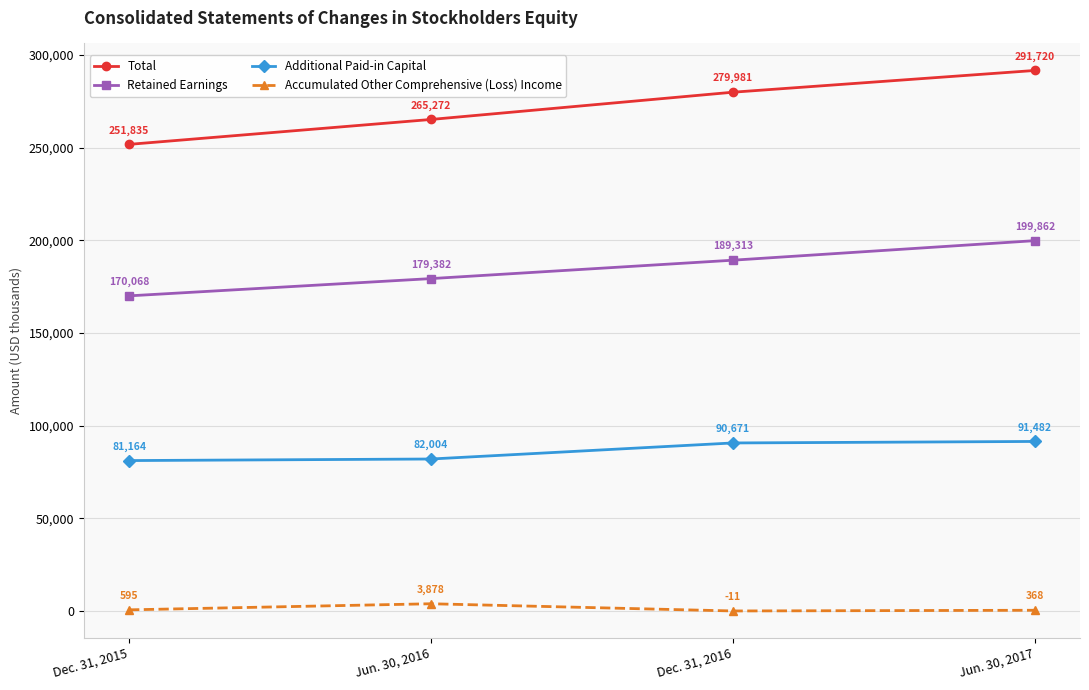

What is the maximum value for Accumulated Other Comprehensive (Loss) Income?

3878